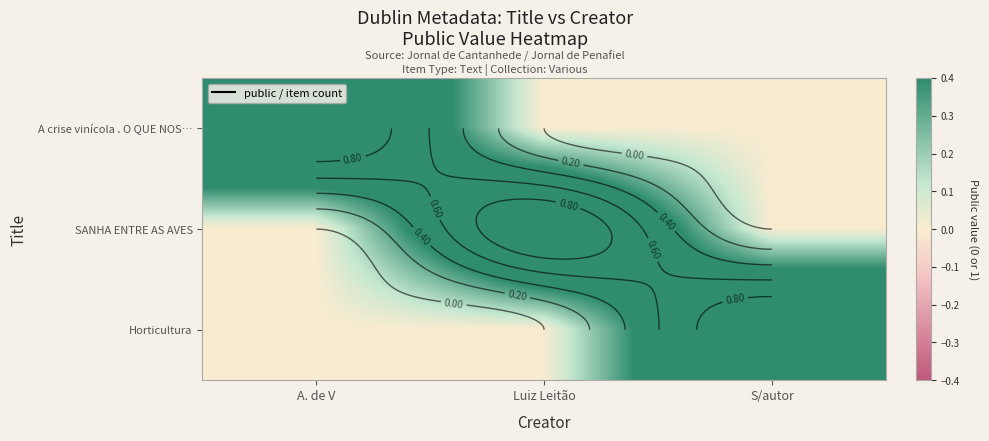

True or false: Horticultura has a value of 0 at A. de V.

True